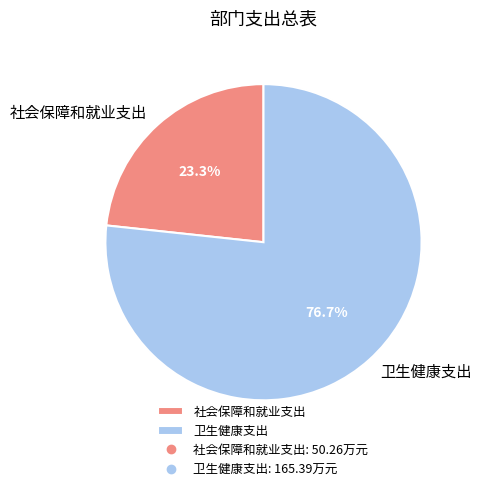

How many slices are in this pie chart?

2